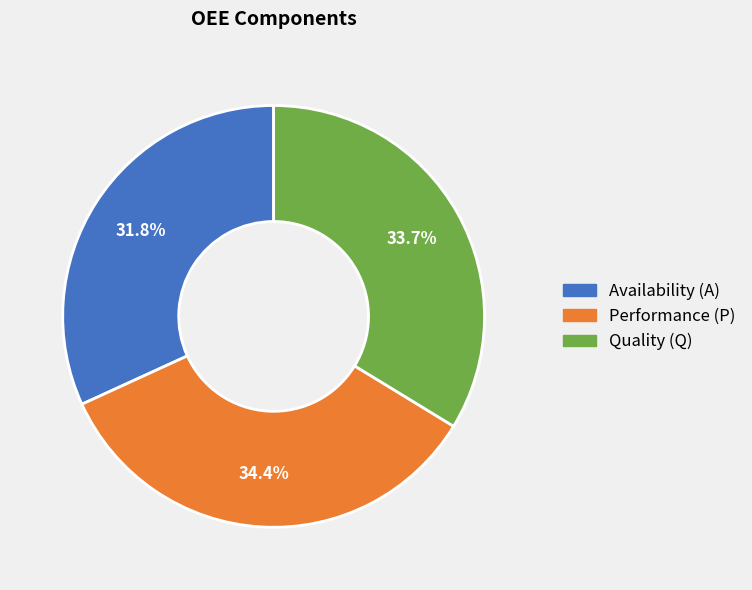

Between Availability (A) and Performance (P), which is larger?

Performance (P)